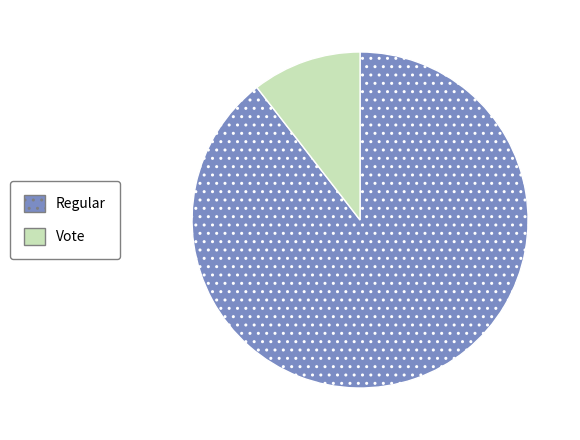

Do Vote and Regular together represent more than half of the pie?

Yes